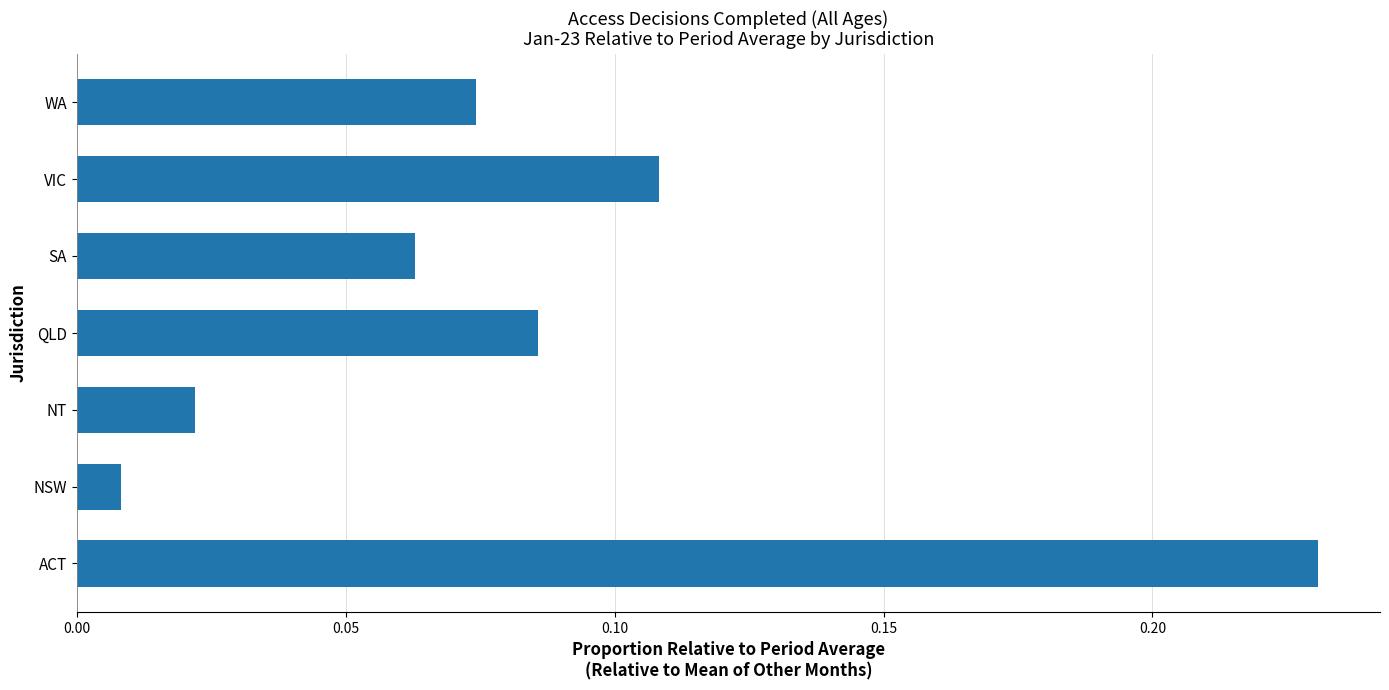

Which has a higher value, QLD or SA?

QLD